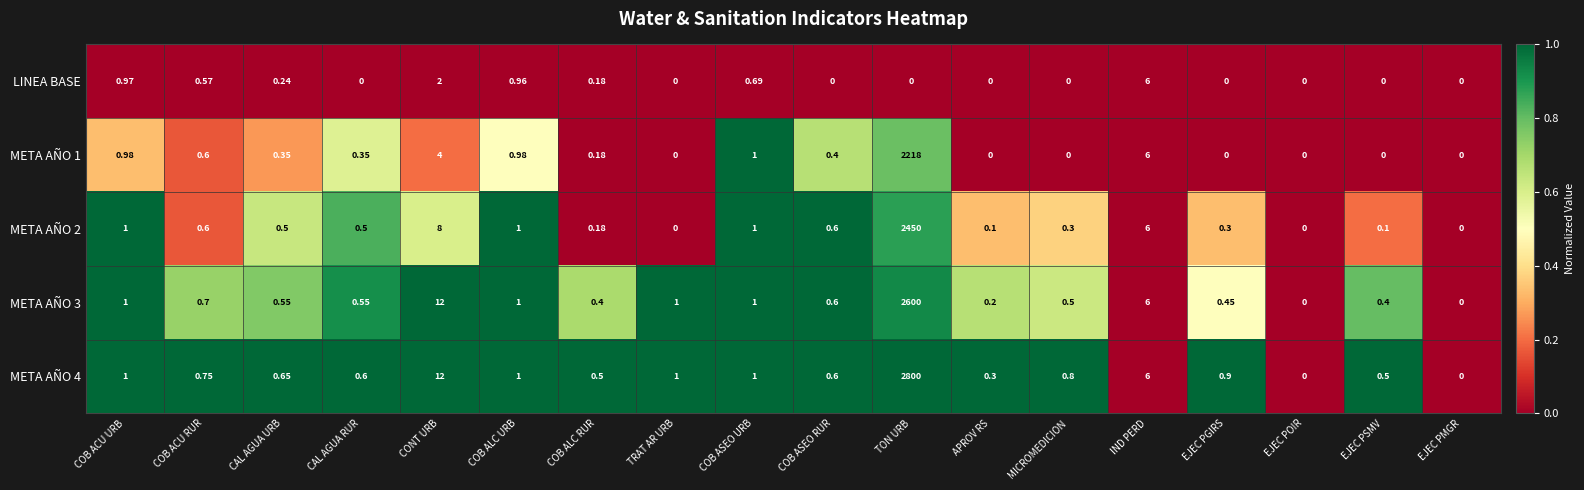

At which category is the sum across all series the highest?

TON URB